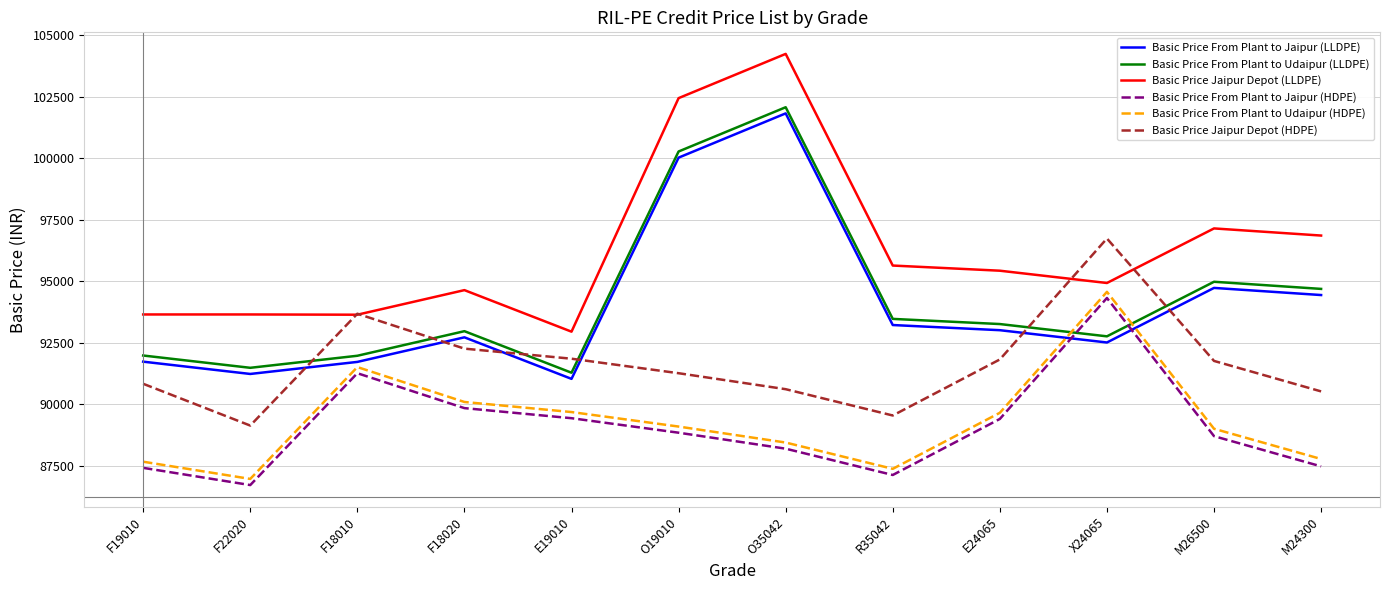

How many interior local peaks does the Basic Price Jaipur Depot (HDPE) series have?

2